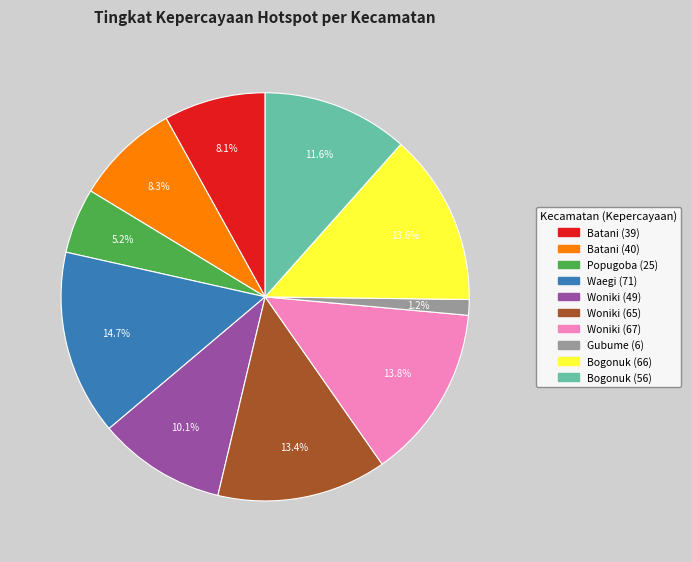

How many segments does this pie chart have?

10